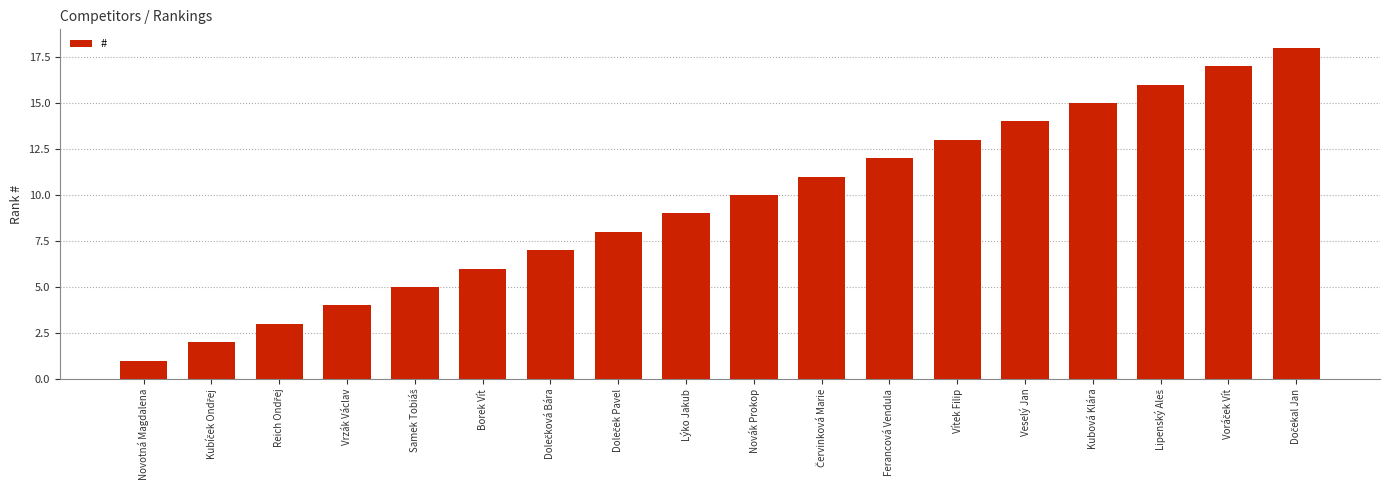

What is the sum of all values?

171